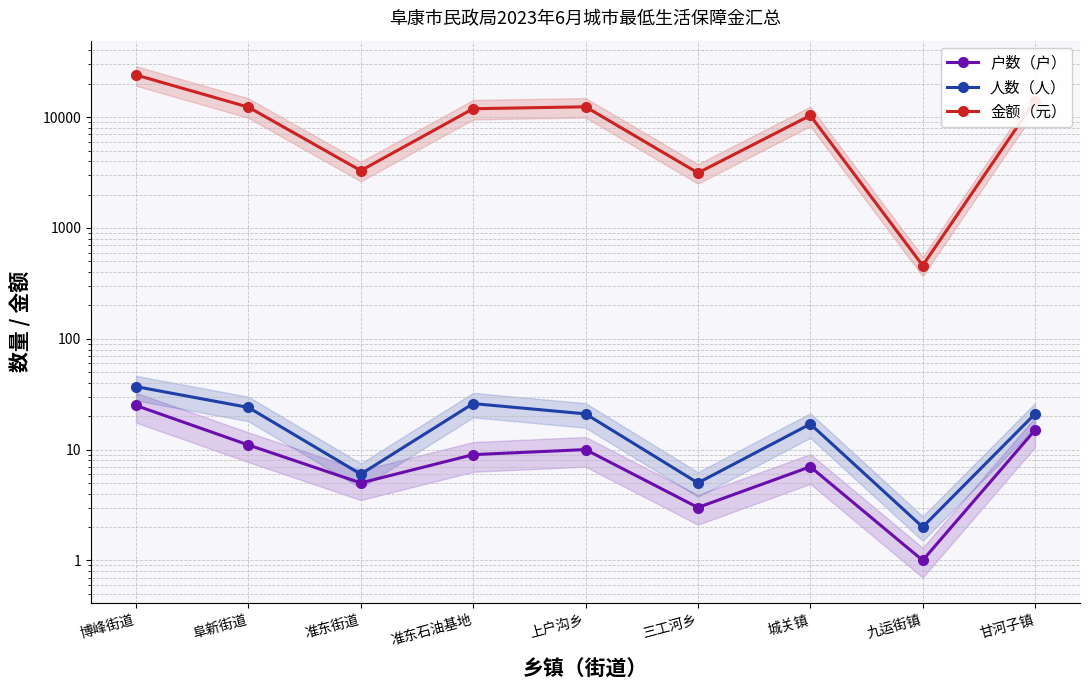

What is the greatest value displayed?

24017